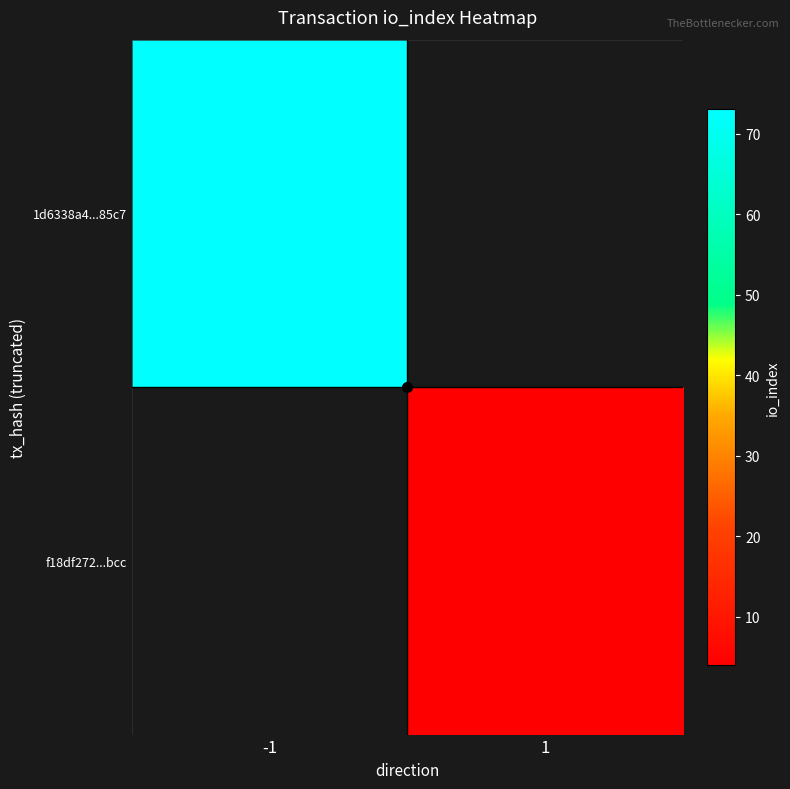

Is it true that 1d6338a4...85c7 equals 30.2 at -1?

False